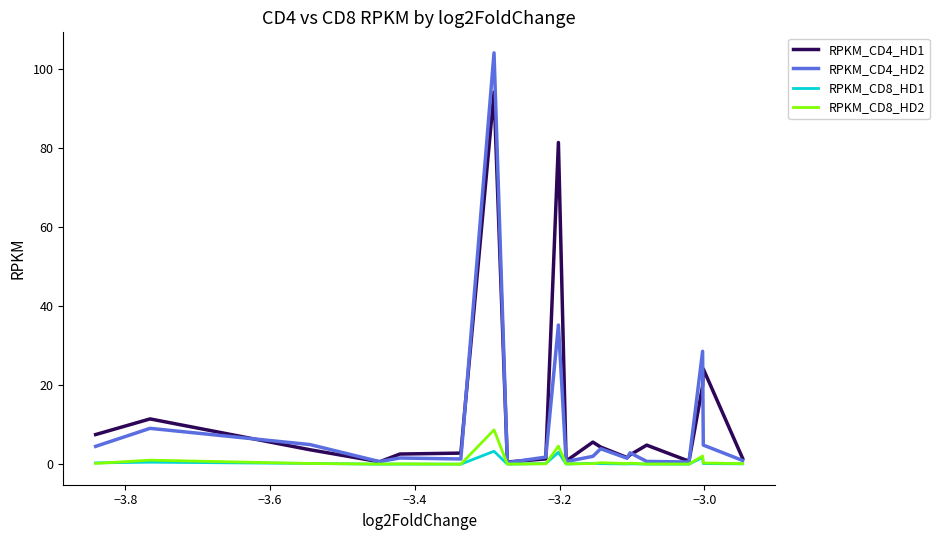

Which series has the largest total across all categories?

RPKM_CD4_HD1